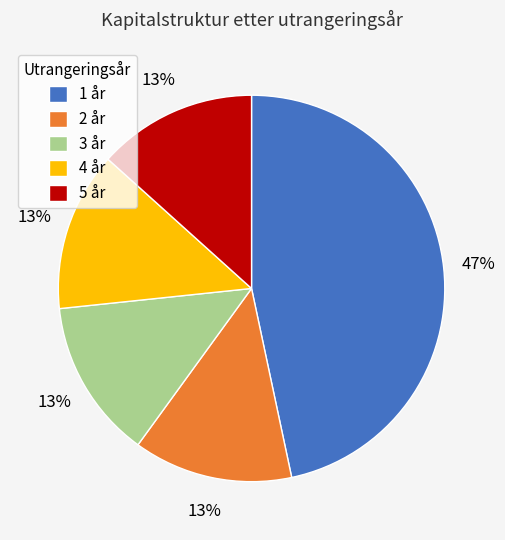

The 1 år slice represents 51% of the pie. True or false?

False